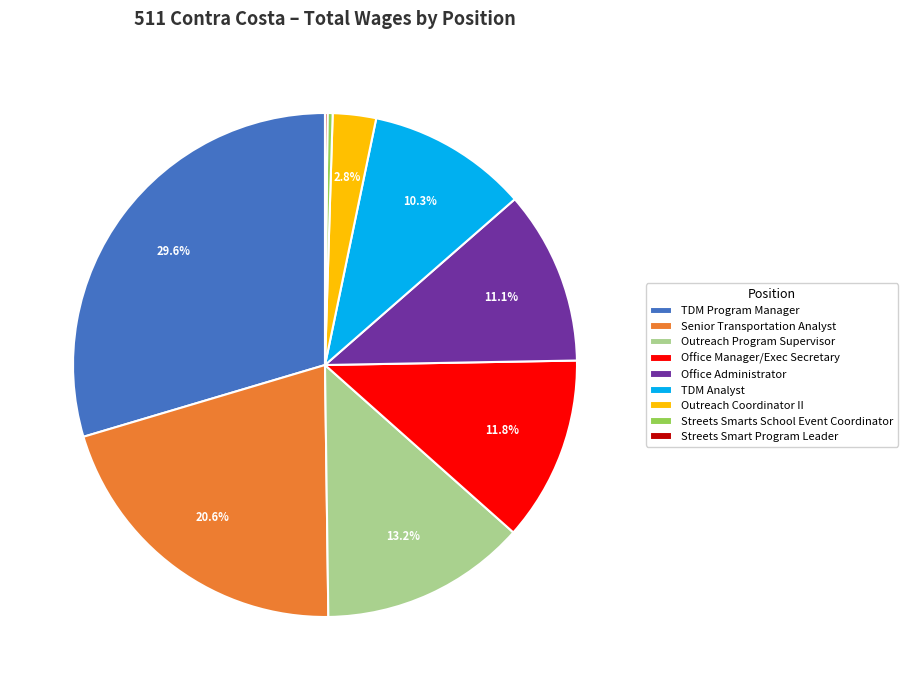

Which category has the biggest portion of the pie?

TDM Program Manager